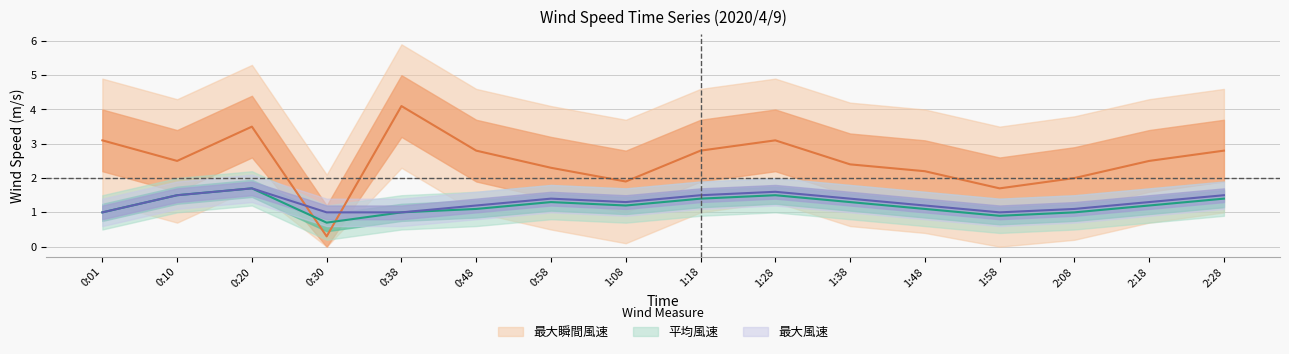

True or false: 平均風速 and 最大風速 cross at least once.

False